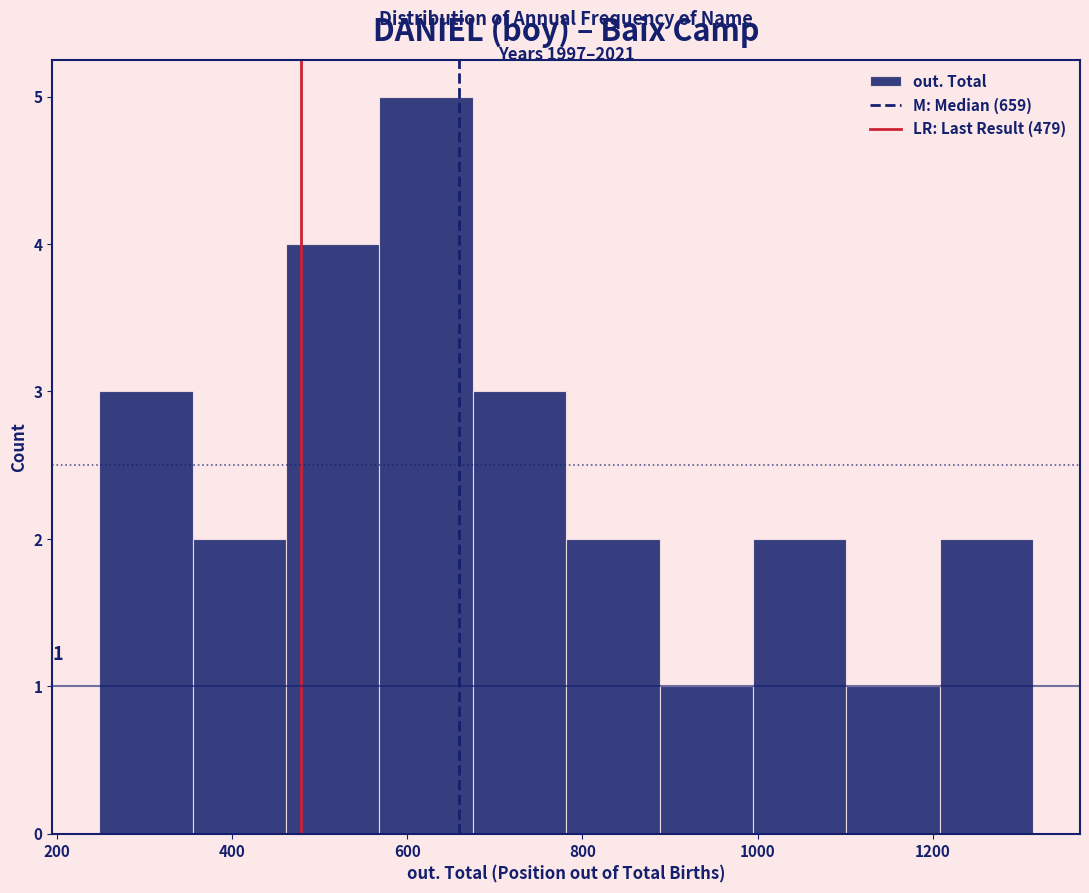

Over which range of the x-axis is the bar tallest?

560 to 680